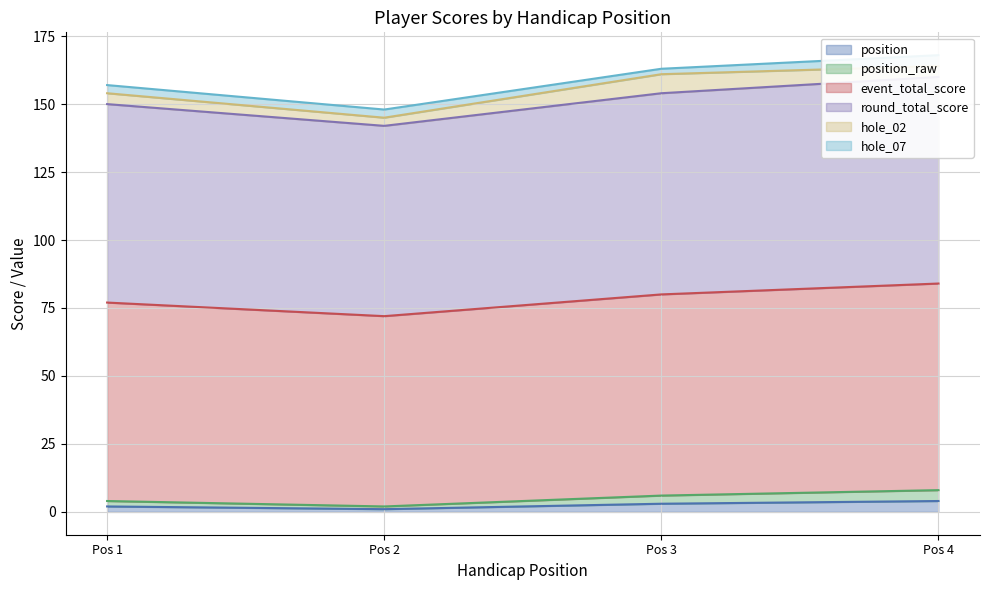

The position series shows 4 at Pos 4. True or false?

True